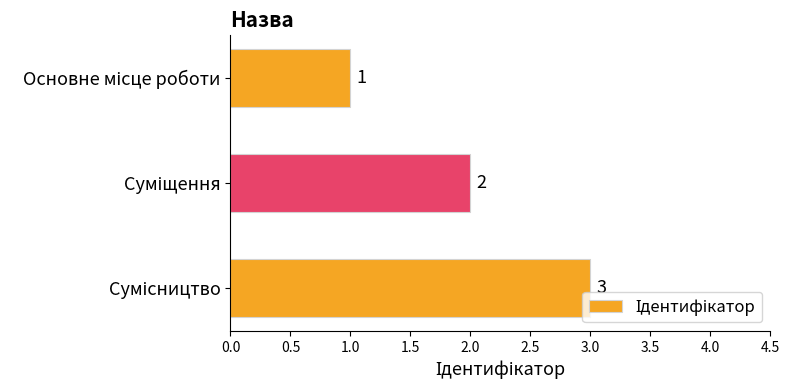

What is the greatest value displayed?

3